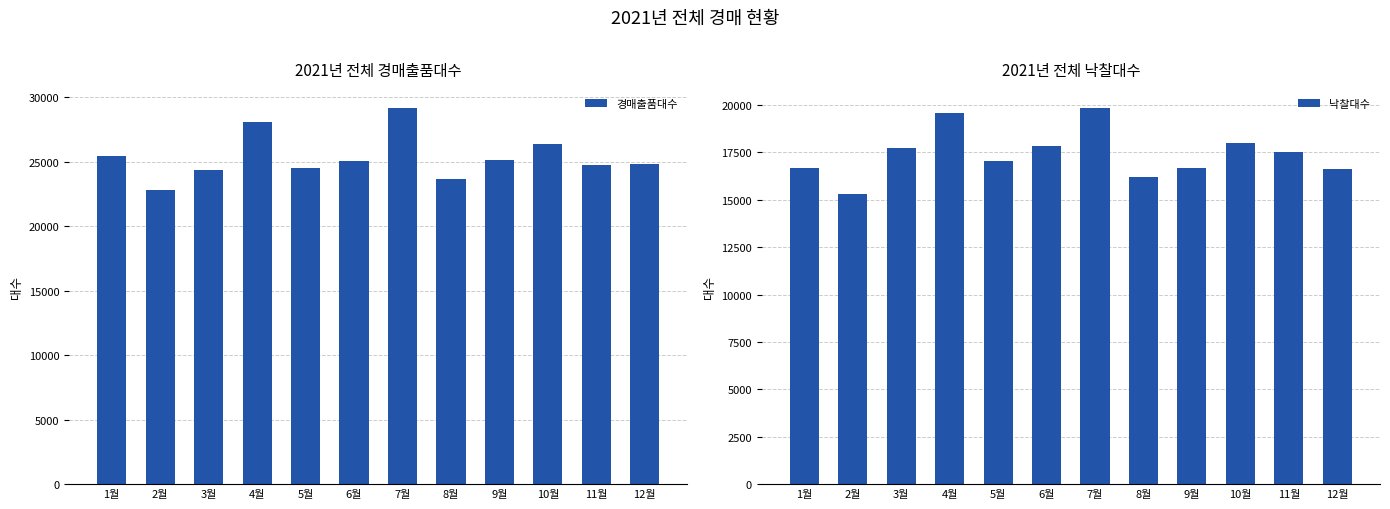

Between 1월 and 7월, which series saw the biggest shift?

경매출품대수